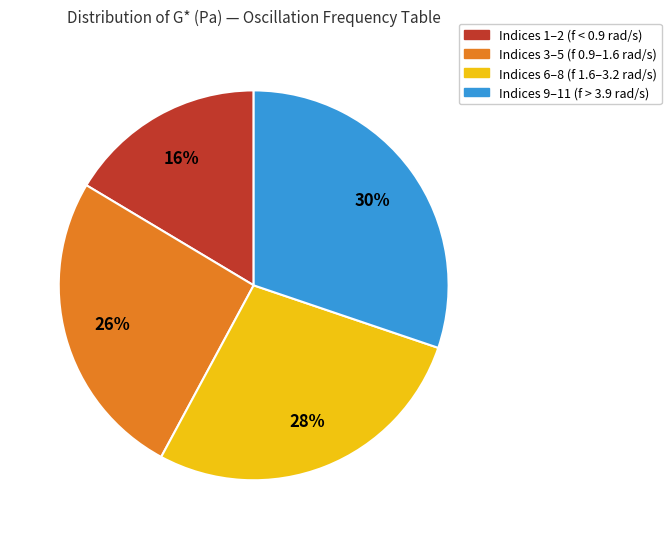

Is there any slice that represents more than half of the pie?

No